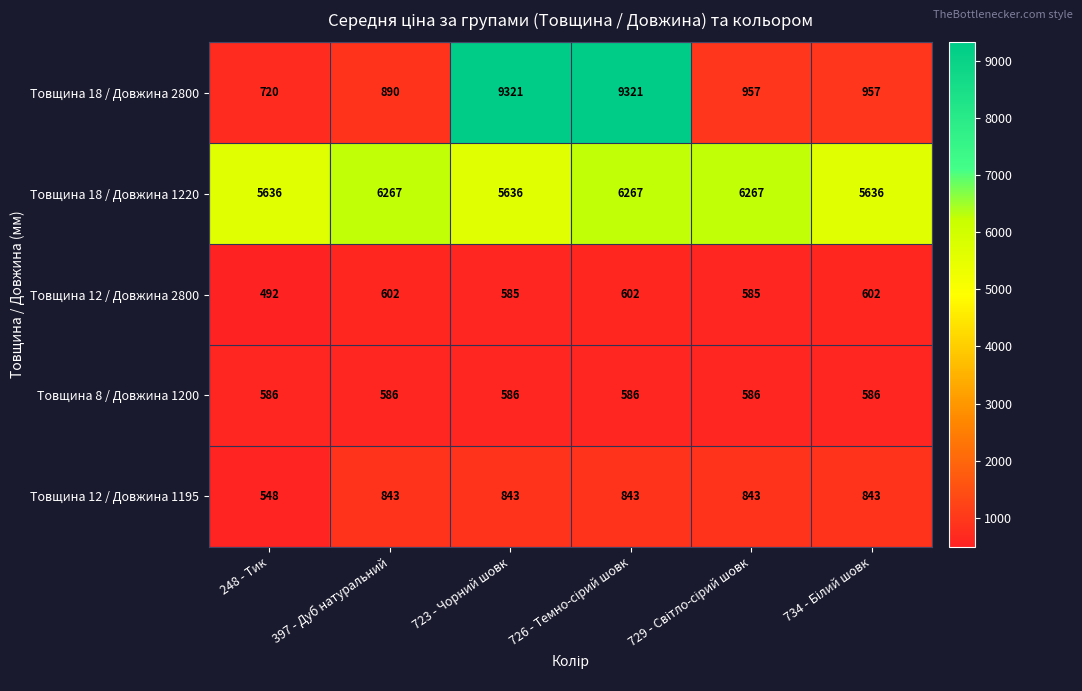

What is the average value of the Товщина 12 / Довжина 2800 series?

578